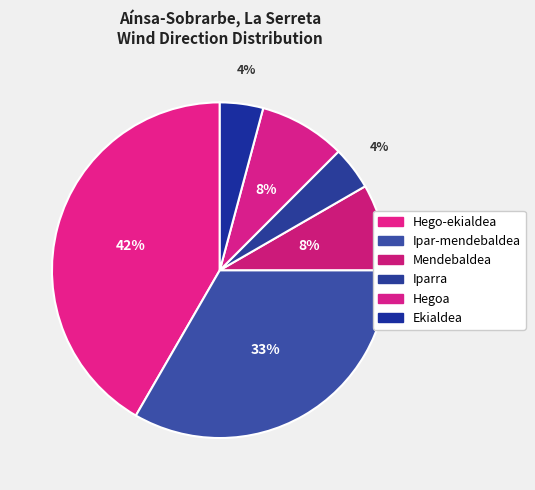

To the nearest percent, what is the combined percentage of Hegoa and Mendebaldea?

17%